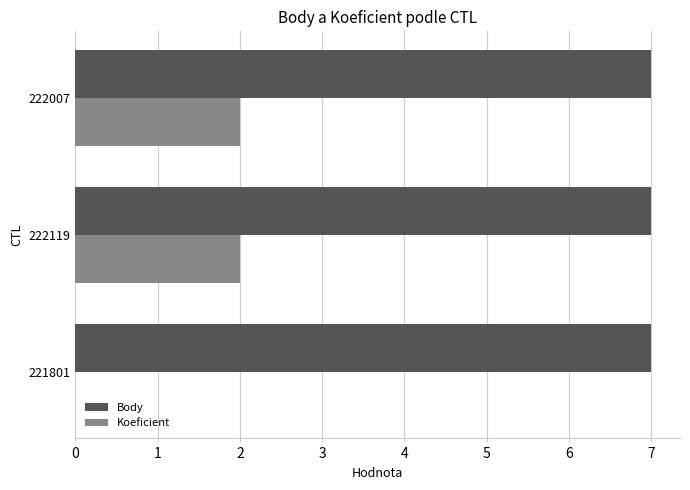

The Body series shows 11 at 221801. True or false?

False